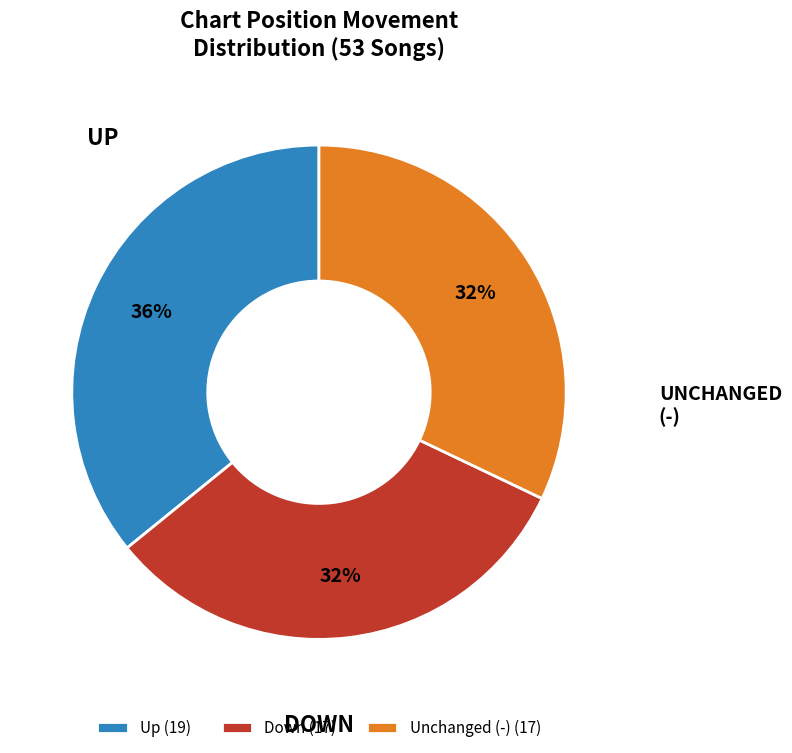

To the nearest percent, what is the average slice percentage?

33%